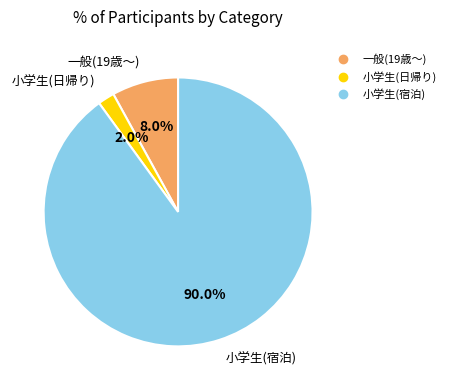

To the nearest percent, what portion does 小学生(宿泊) represent?

90%